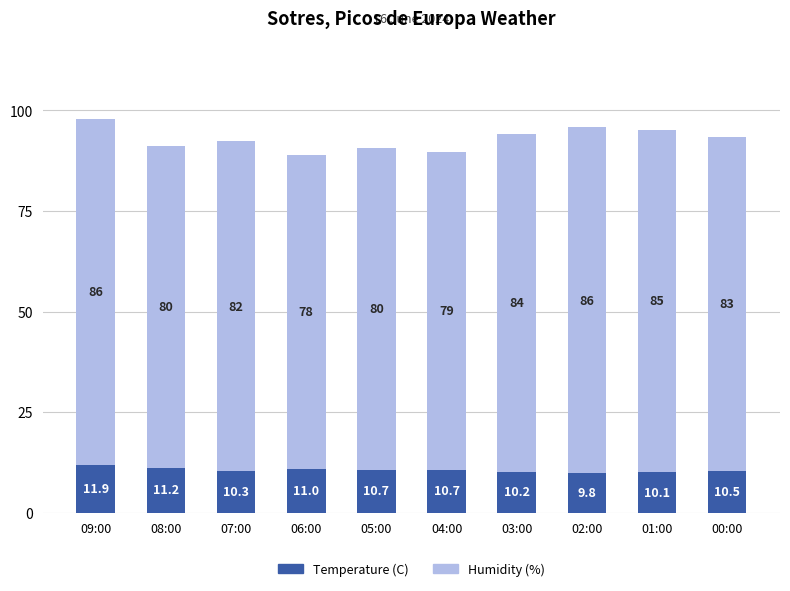

How many values in the Temperature (C) series are below 10?

1